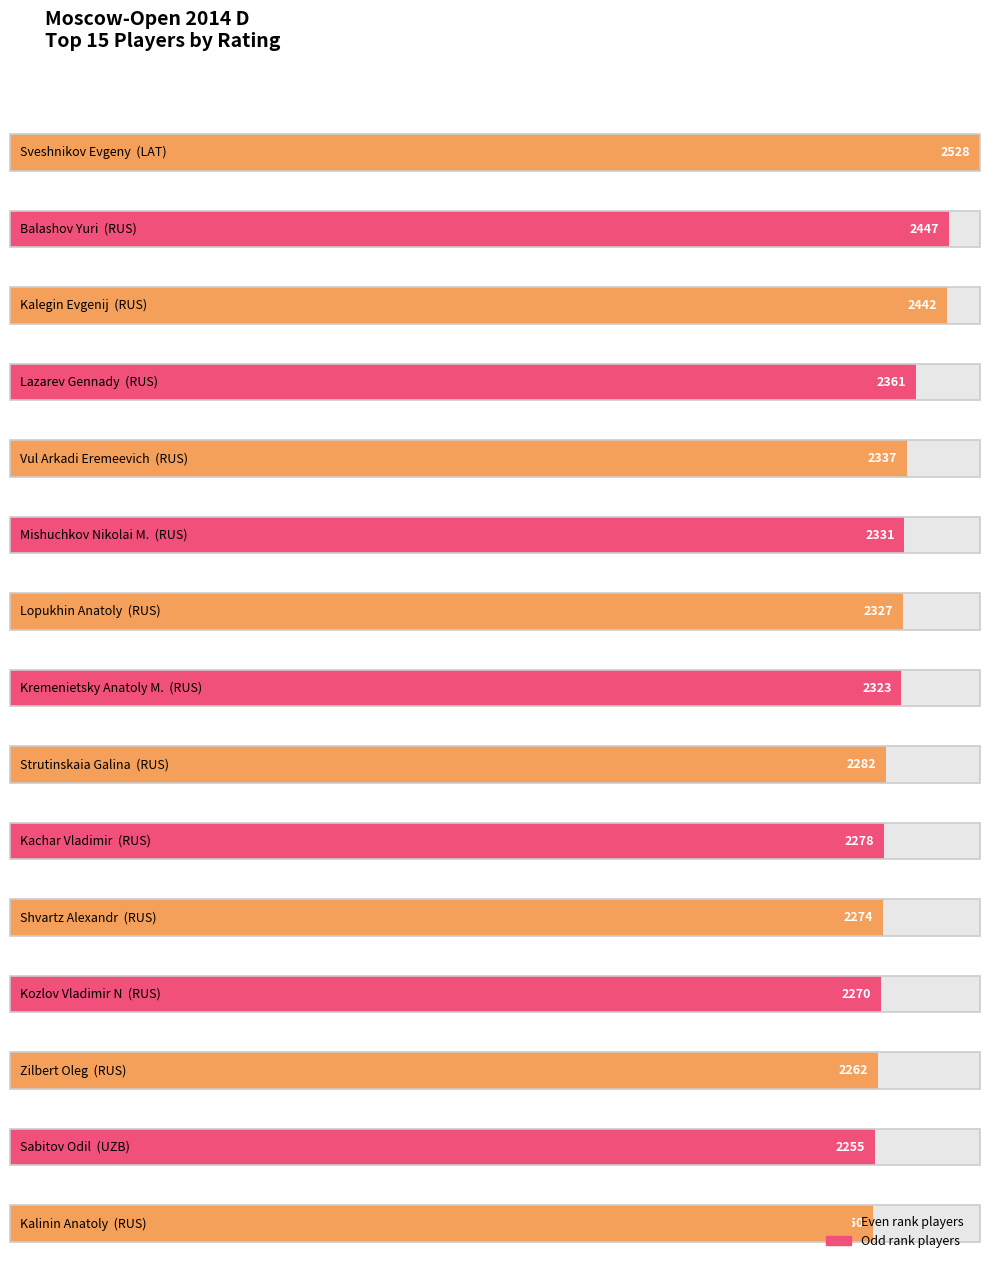

What is the greatest value displayed?

2528